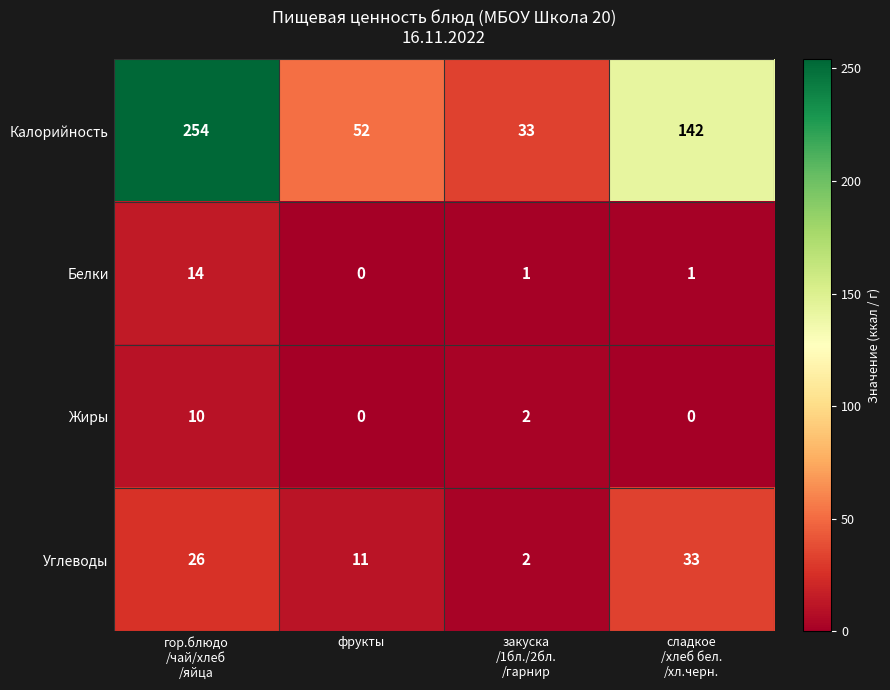

Reading left to right, list all the values displayed in this chart.

Калорийность: 254	52	33	142
Белки: 14	0	1	1
Жиры: 10	0	2	0
Углеводы: 26	11	2	33